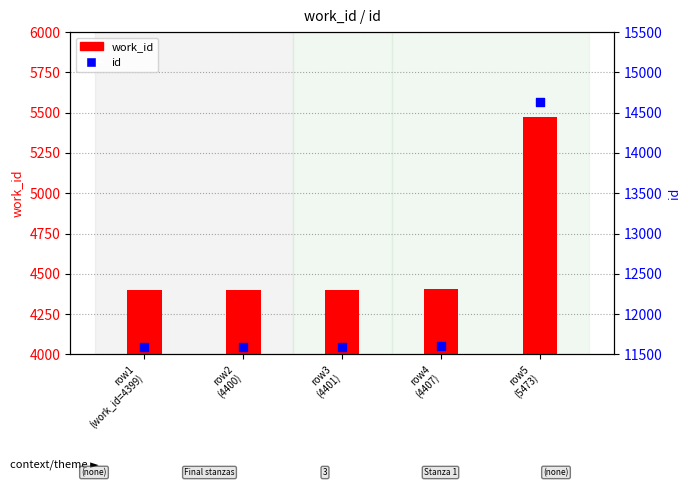

Which series has the largest Y range (max minus min)?

id